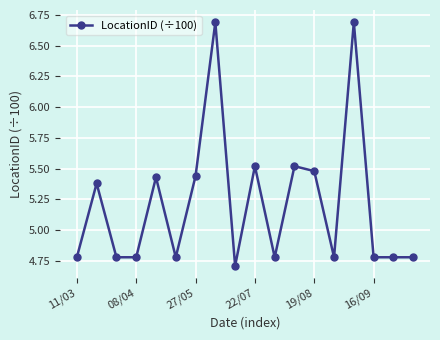

True or false: there are more than 2 points higher than both neighbors.

True